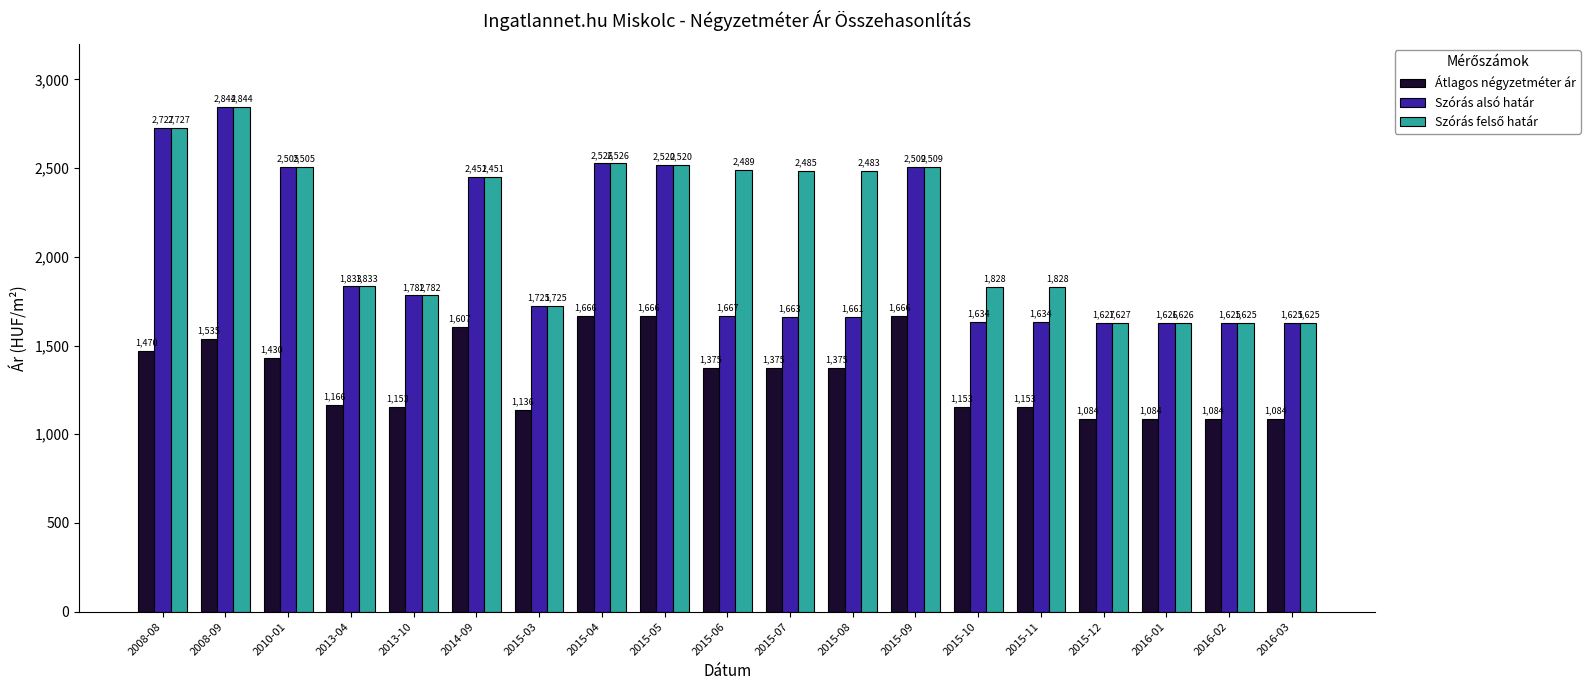

What is the difference between the highest and lowest values at 2015-10?

675